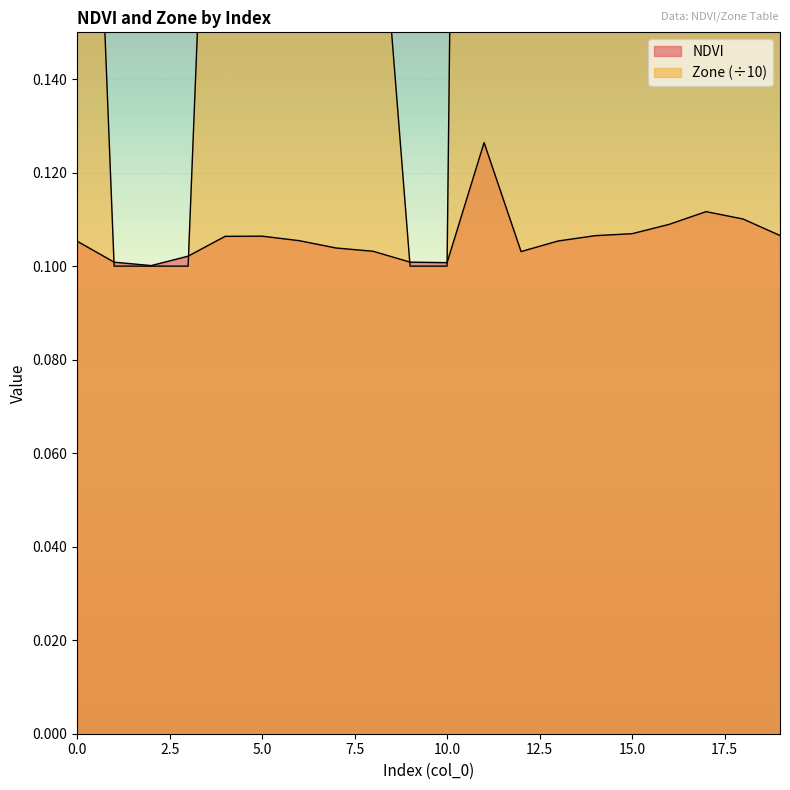

List the series in order of their peak value, highest first.

Zone, NDVI